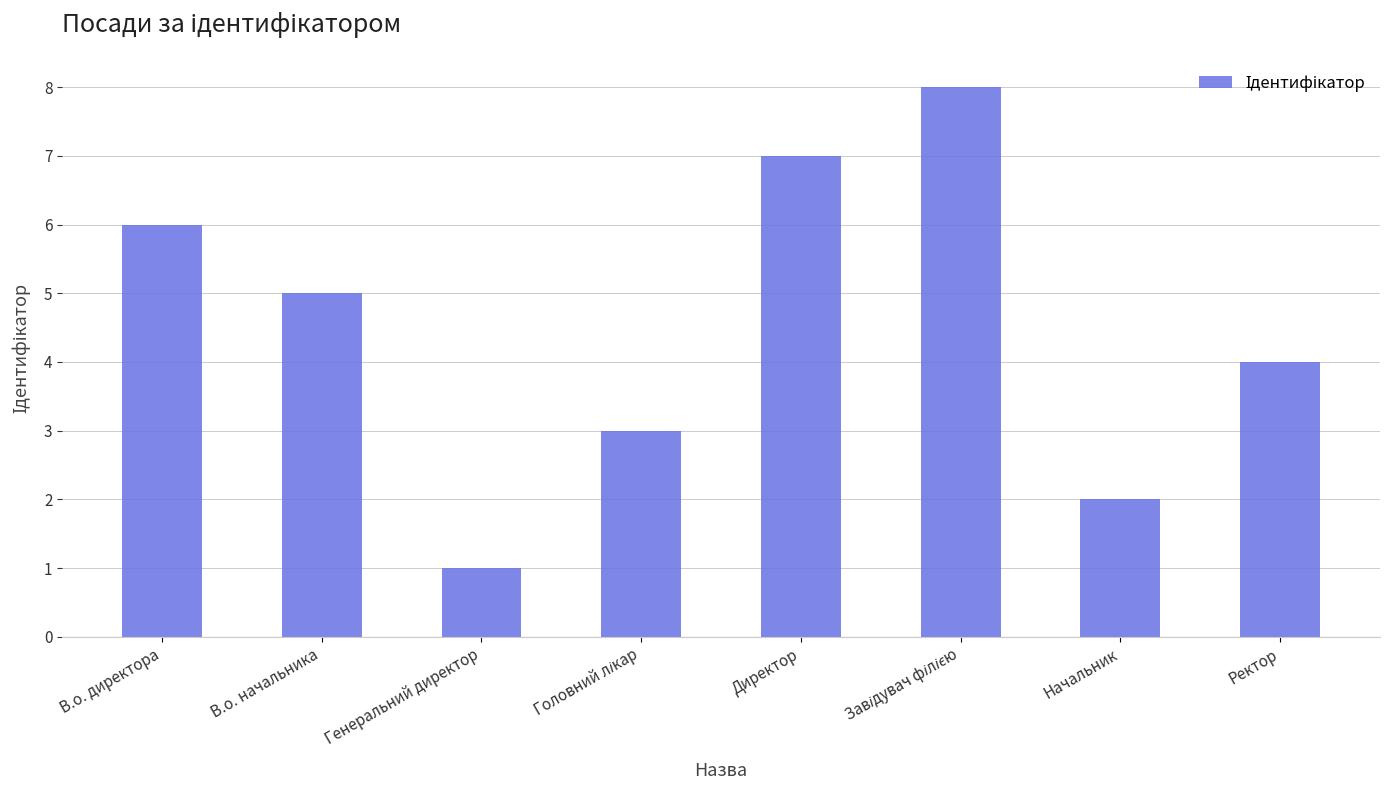

What is the difference between the maximum and minimum values?

7